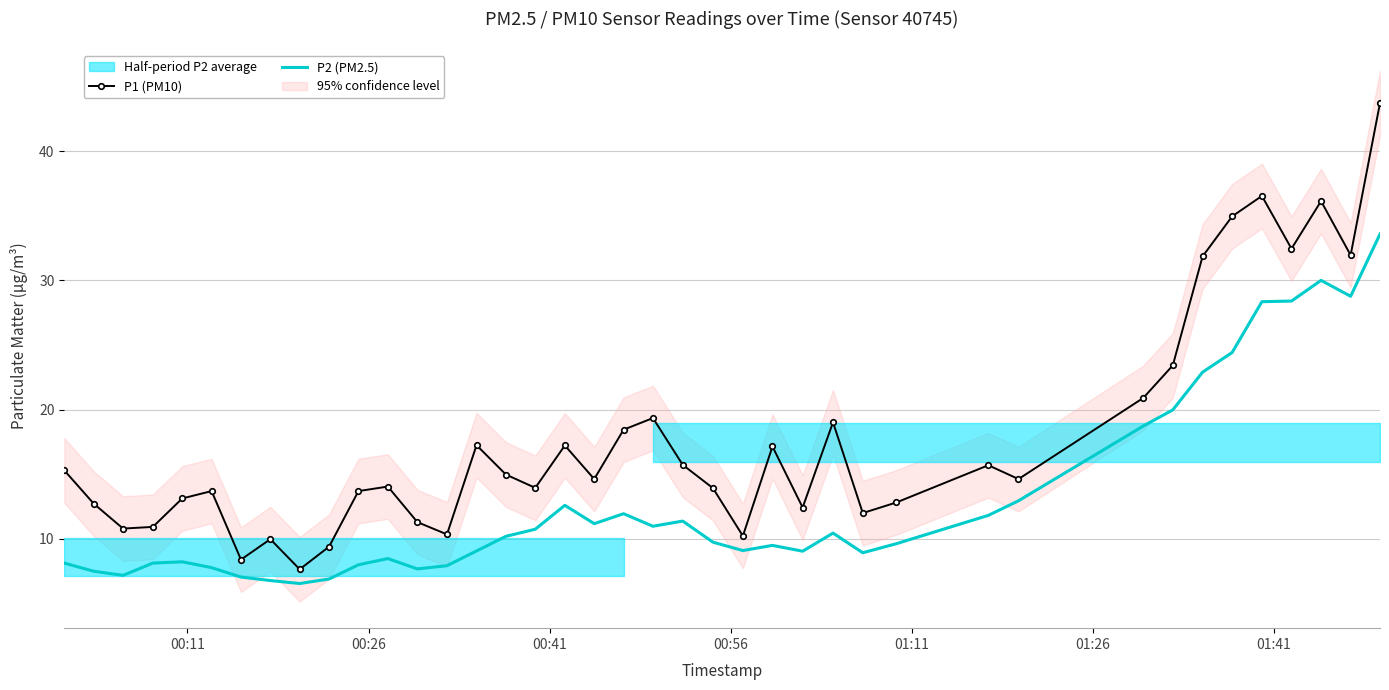

True or false: P2 (PM2.5) and P1 (PM10) intersect in this chart.

False